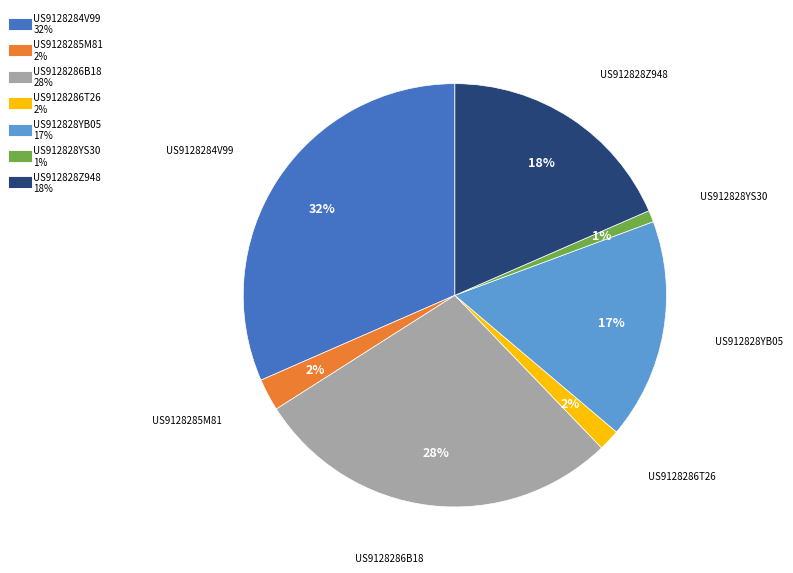

True or false: US9128284V99 accounts for 21% of the total.

False